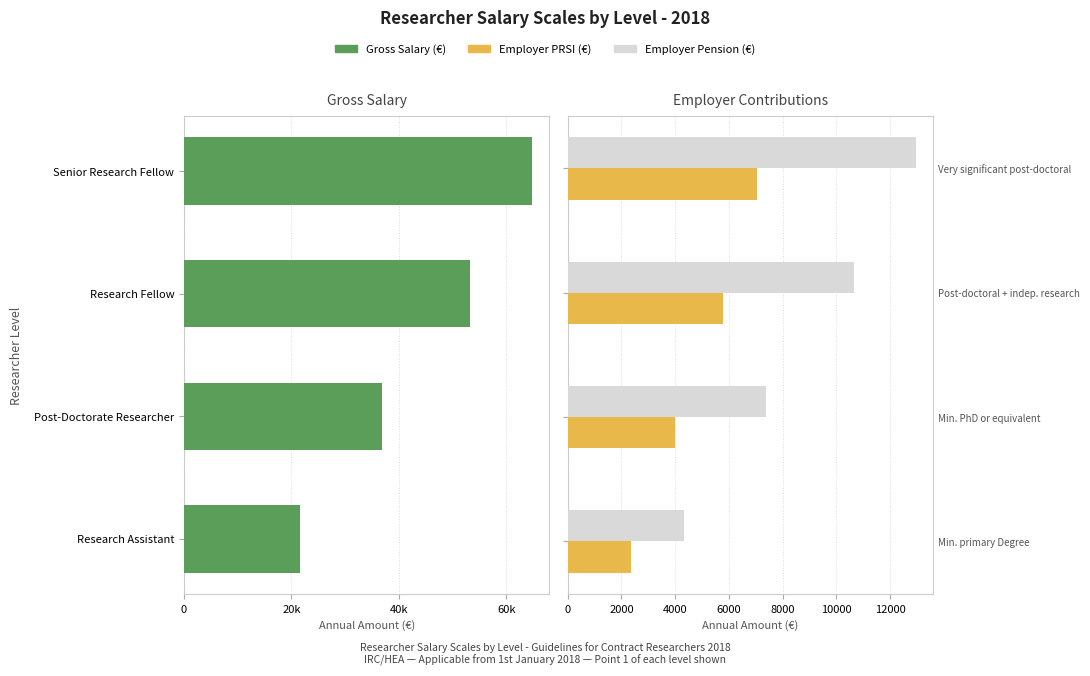

What are all the series names shown in the legend?

Gross Salary (€), Employer PRSI (€), Employer Pension (€)